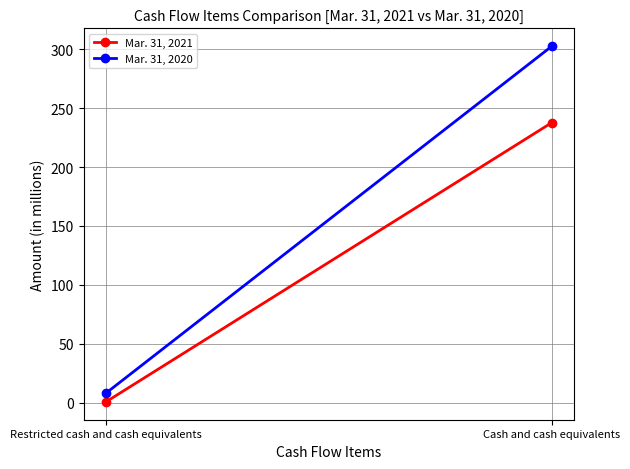

Which has a higher value, Cash and cash equivalents or Restricted cash and cash equivalents?

Cash and cash equivalents